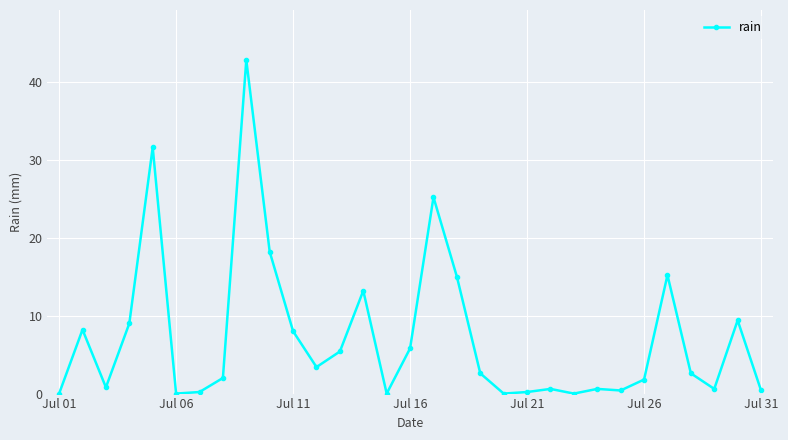

What is the greatest value displayed?

42.8